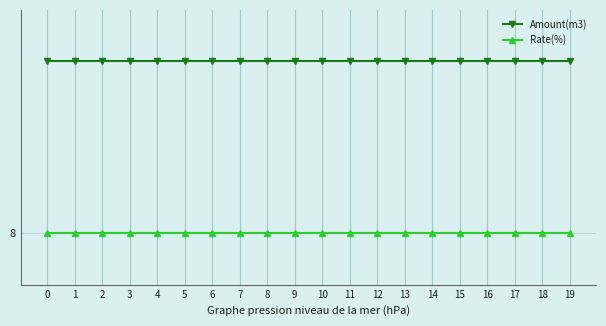

Is this an area chart (filled region under the line)?

No